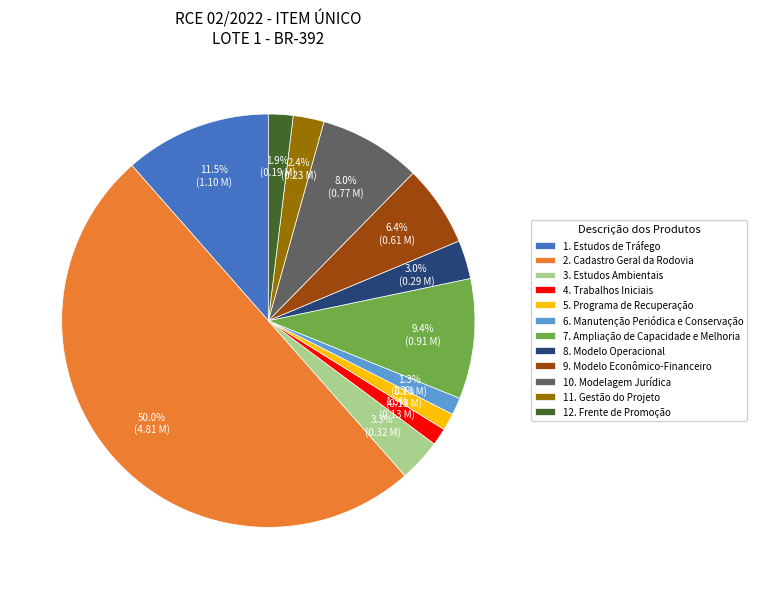

Which slice represents more than half of the pie?

2. Cadastro Geral da Rodovia